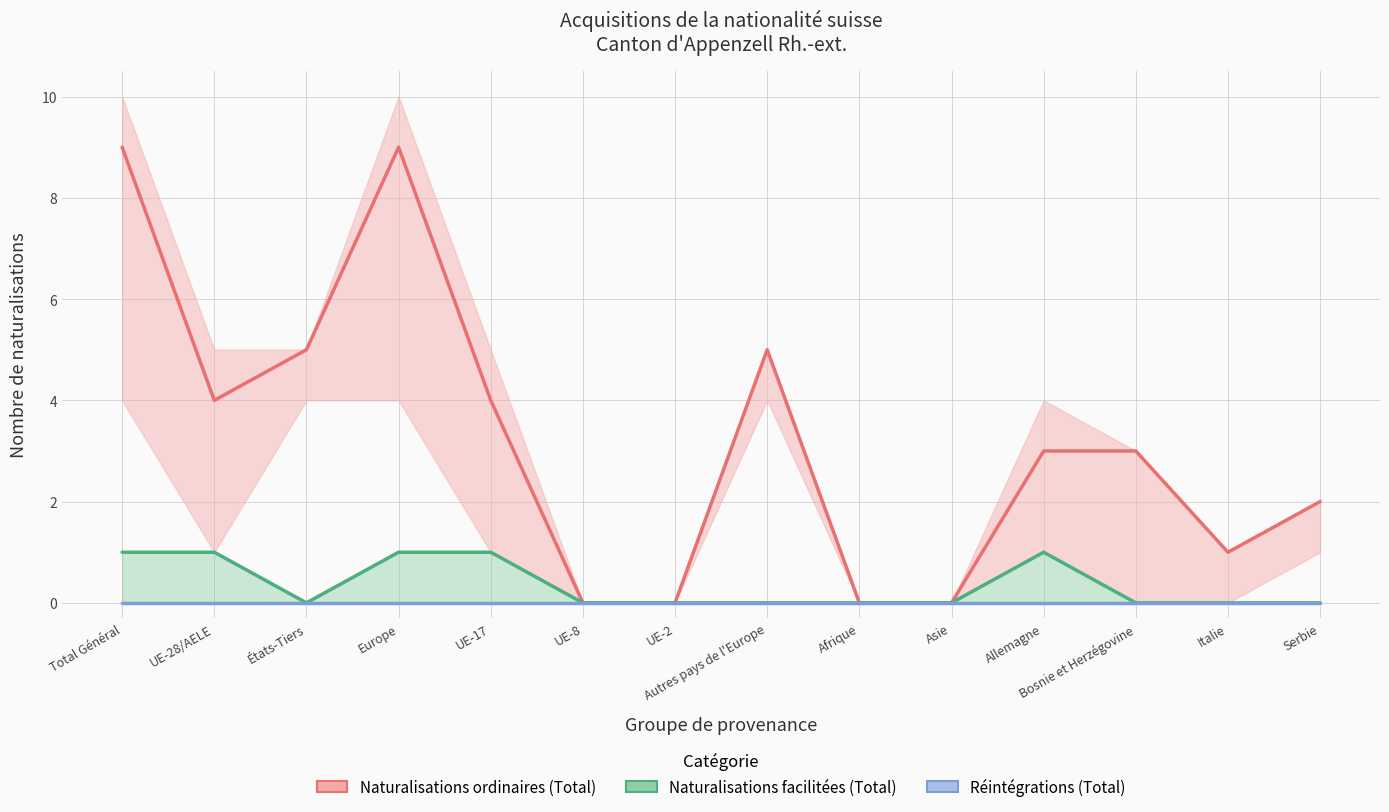

Does the chart display data point markers on the line(s)?

No